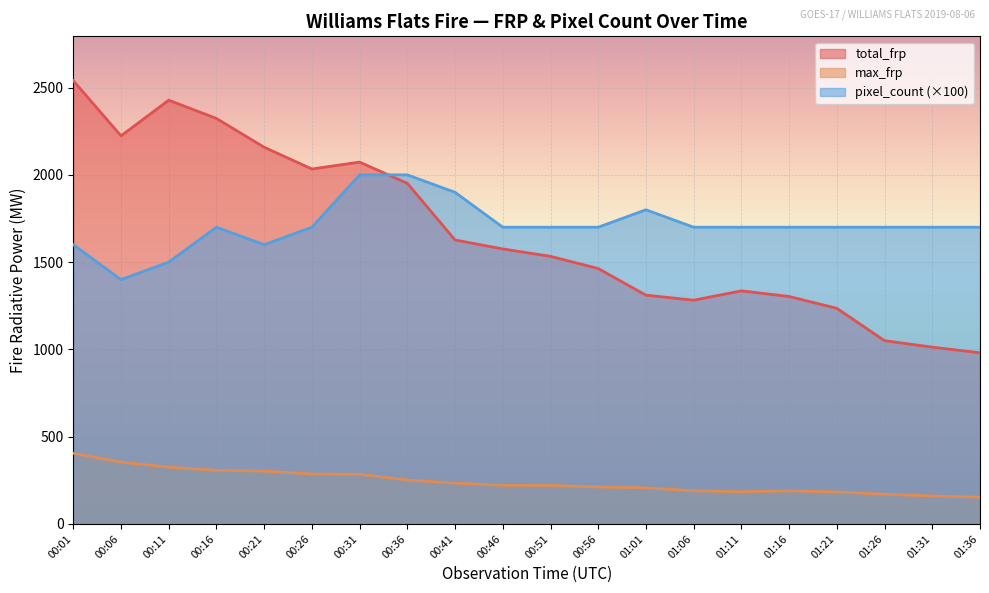

True or false: total_frp and max_frp cross at least once.

False